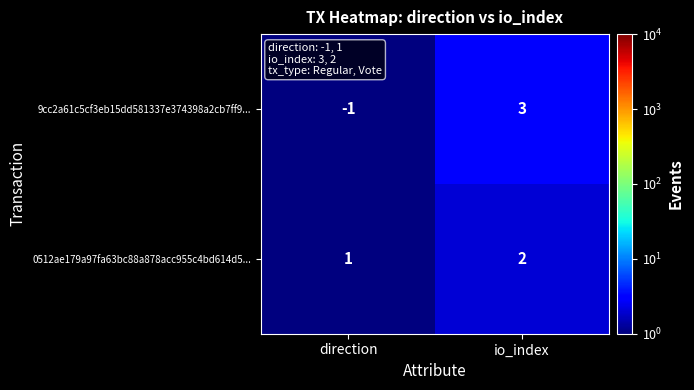

Reading right to left, list all the values displayed in this chart.

9cc2a61c5cf3eb15dd581337e374398a2cb7ff9...: io_index=3	direction=-1
0512ae179a97fa63bc88a878acc955c4bd614d5...: io_index=2	direction=1